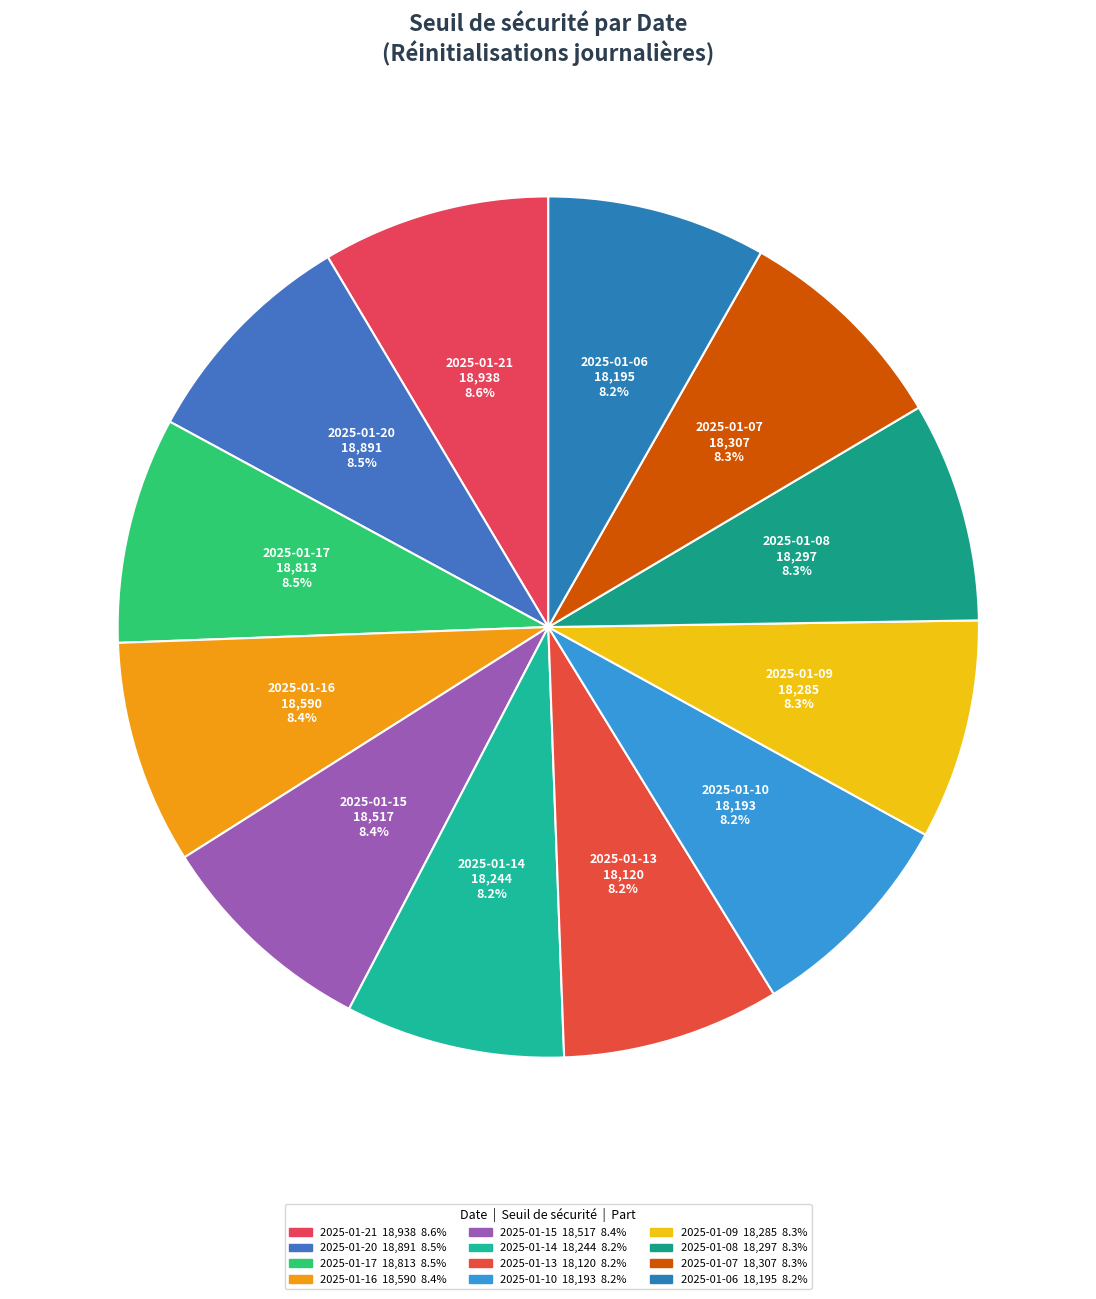

True or false: 2025-01-06 accounts for 1% of the total.

False